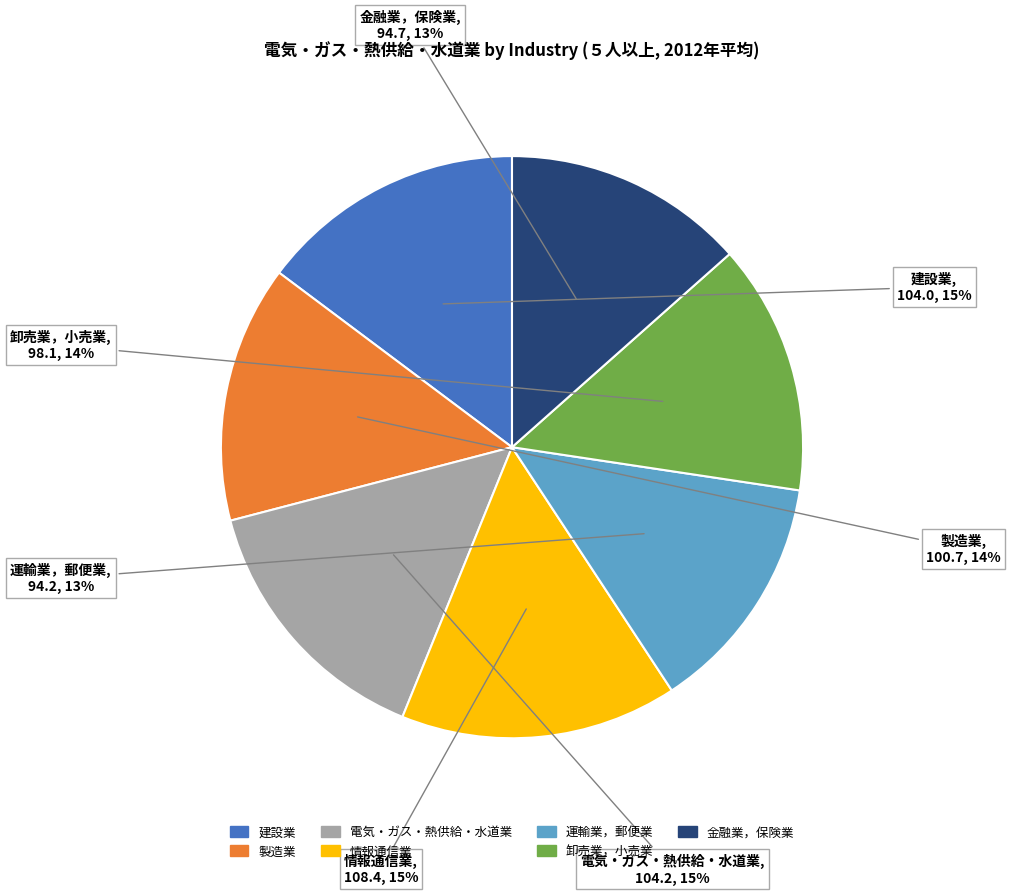

To the nearest percent, what portion does 卸売業，小売業 represent?

14%